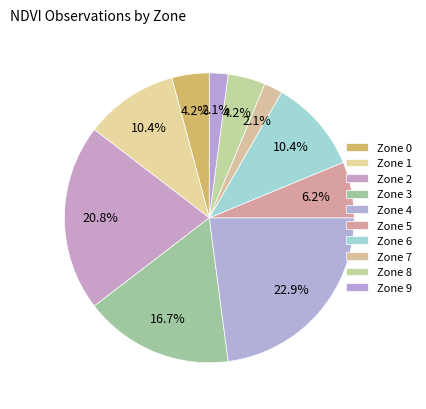

How much of the chart is everything except Zone 3?

83.3%